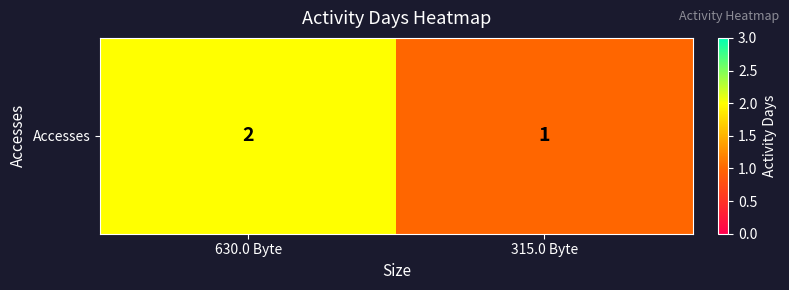

Which has a higher value, 315.0 Byte or 630.0 Byte?

630.0 Byte